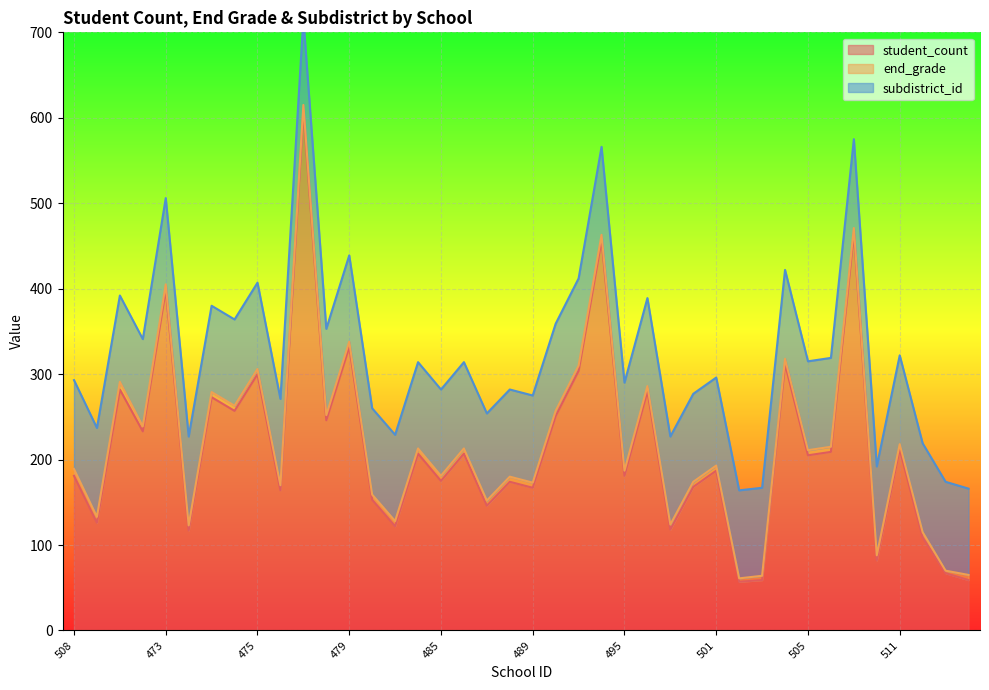

The value of student_count at 978 is 282. True or false?

True